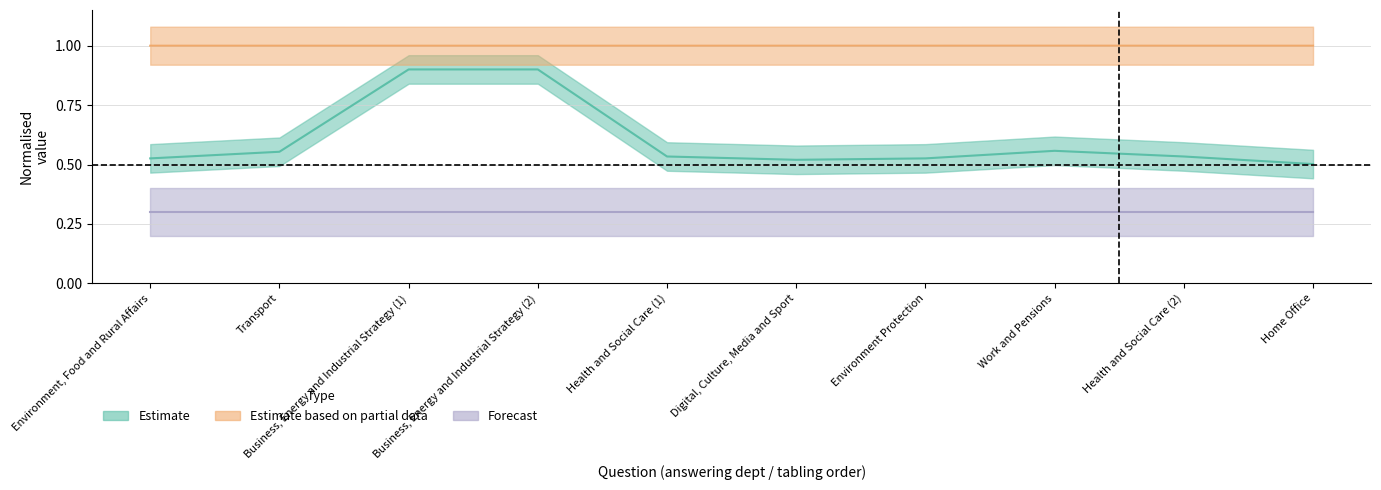

Count the number of categories in the chart.

10